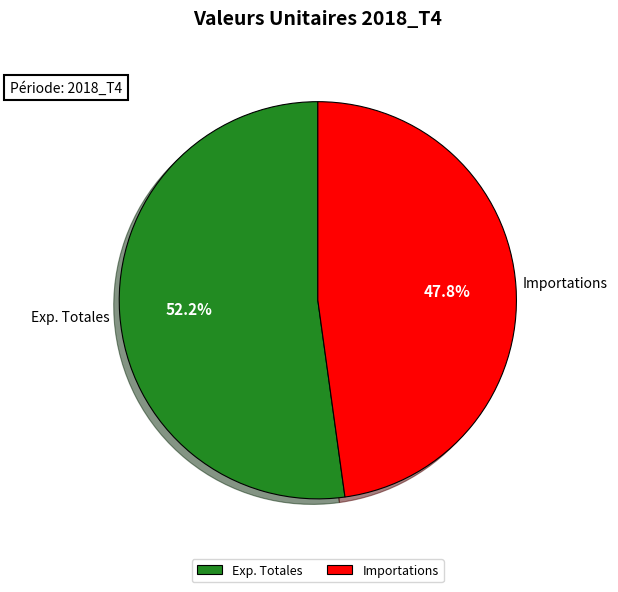

What percentage is NOT represented by Exp. Totales?

47.8%